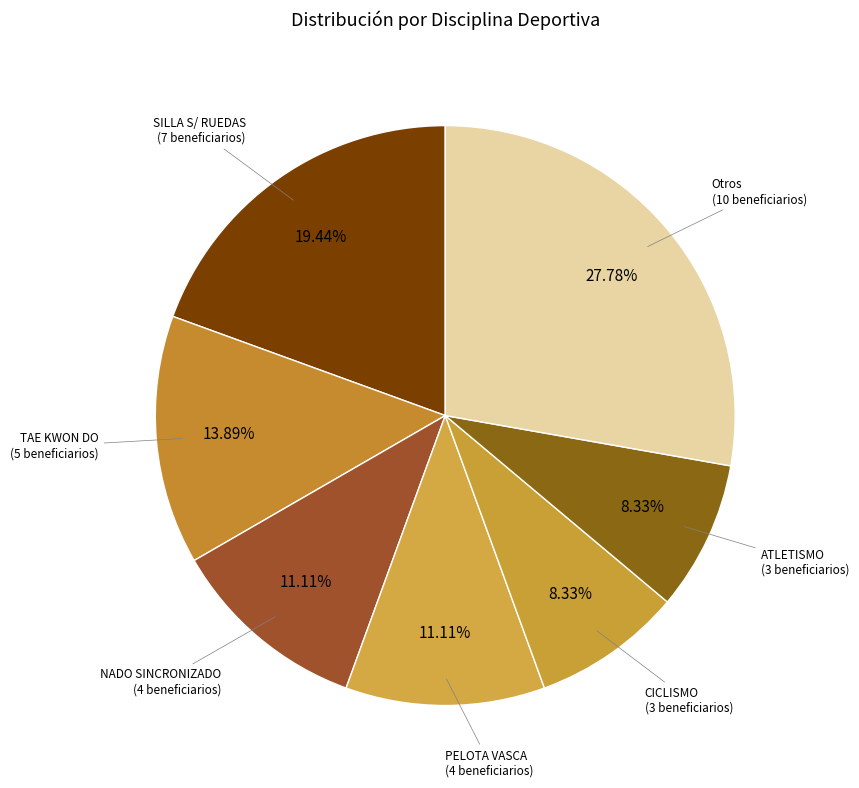

Count the number of slices in the pie.

7